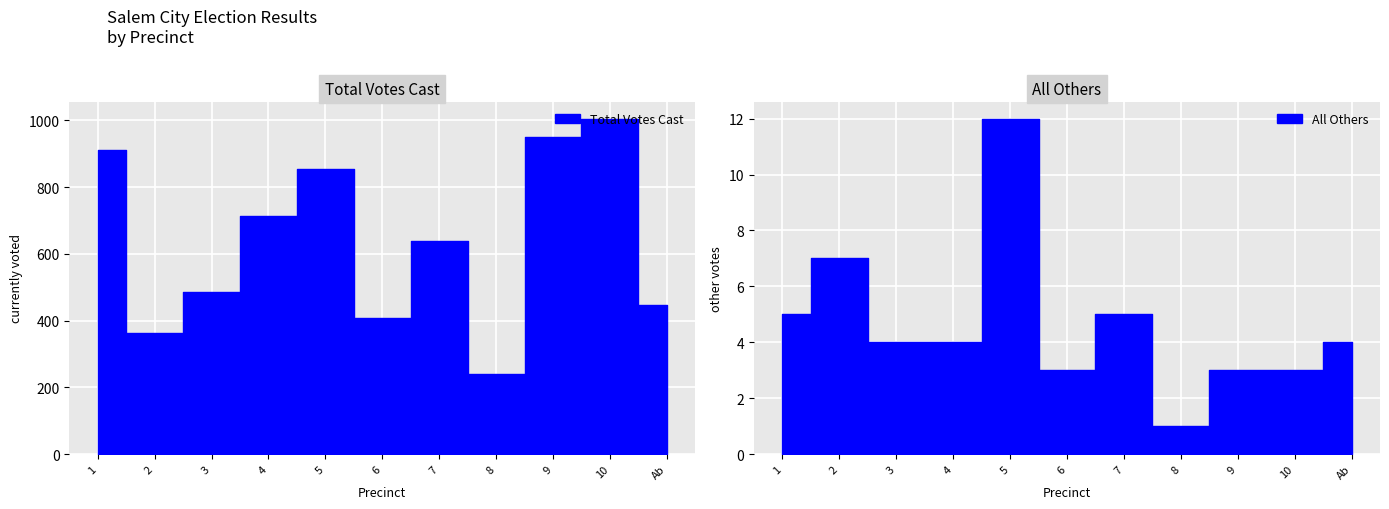

List the labels in order of Total Votes Cast value, largest first.

10, 9, 1, 5, 4, 7, 3, Ab, 6, 2, 8